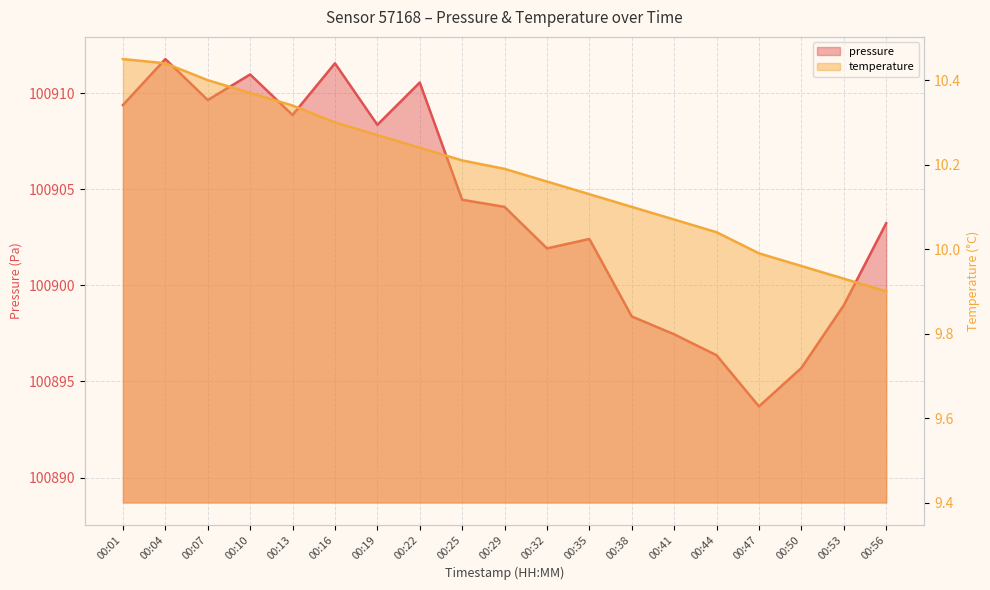

The temperature series shows 4.1 at 00:50. True or false?

False